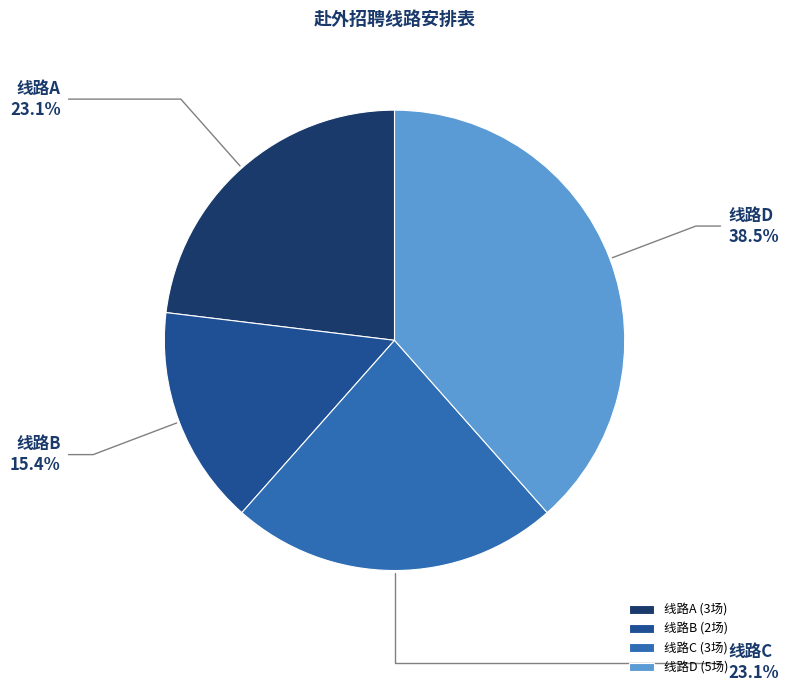

Is the sum of 线路D and 线路B greater than half?

Yes